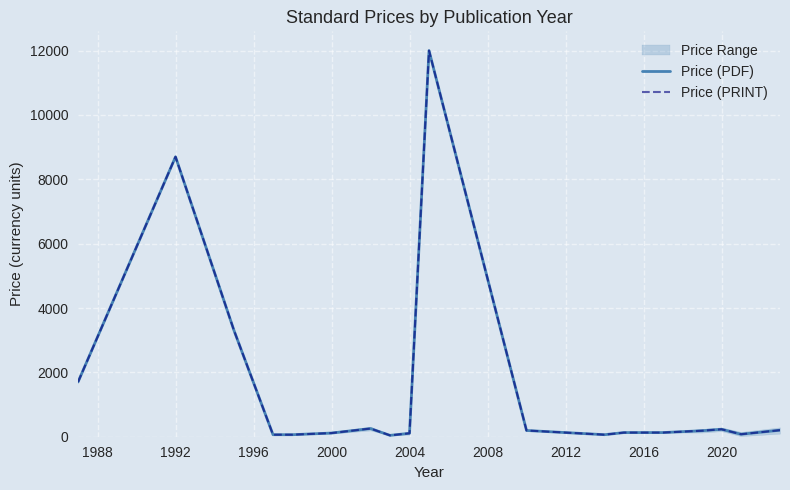

Reading left to right, extract all data points from this chart.

Price (PDF): 1700.0	8700.0	3300.0	63.0	63.0	114.0	254.0	42.0	106.5	12000.0	194.0	63.0	129.0	129.0	186.5	231.5	77.0	203.3
Price (PRINT): 1700.0	8700.0	3300.0	63.0	63.0	114.0	254.0	42.0	106.5	12000.0	194.0	63.0	129.0	129.0	186.5	231.5	77.0	203.3